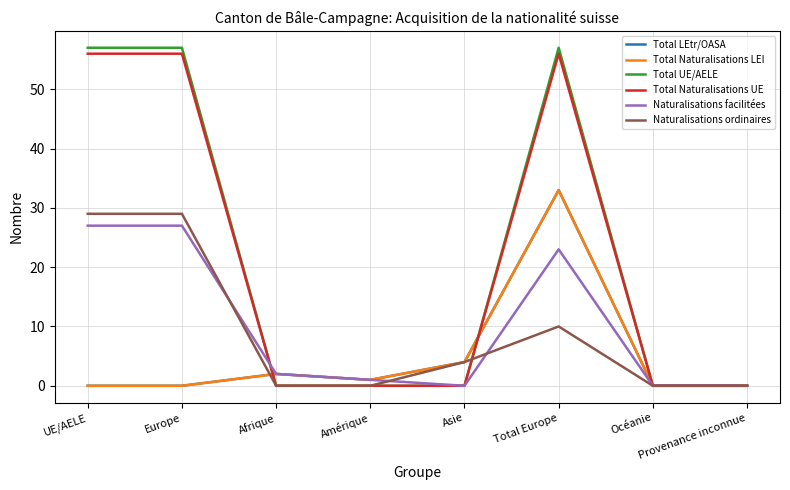

Where is Total Naturalisations UE nearest to the value 28?

UE/AELE